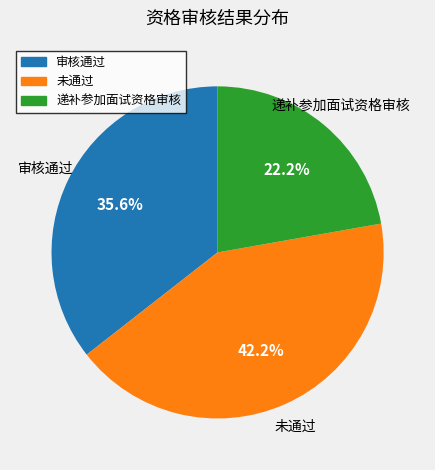

Approximately how many times larger is the value at 审核通过 compared to 递补参加面试资格审核?

1.6